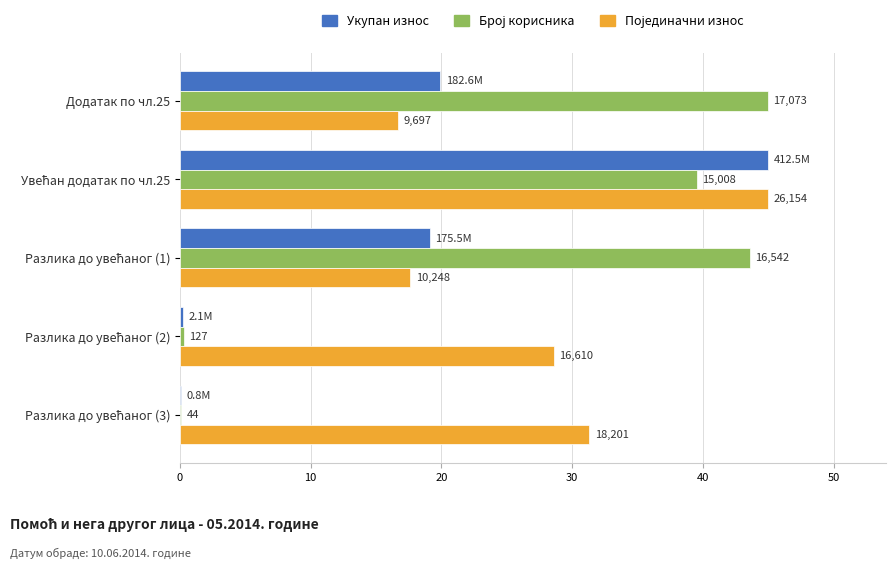

What is the smallest value displayed?

0.1